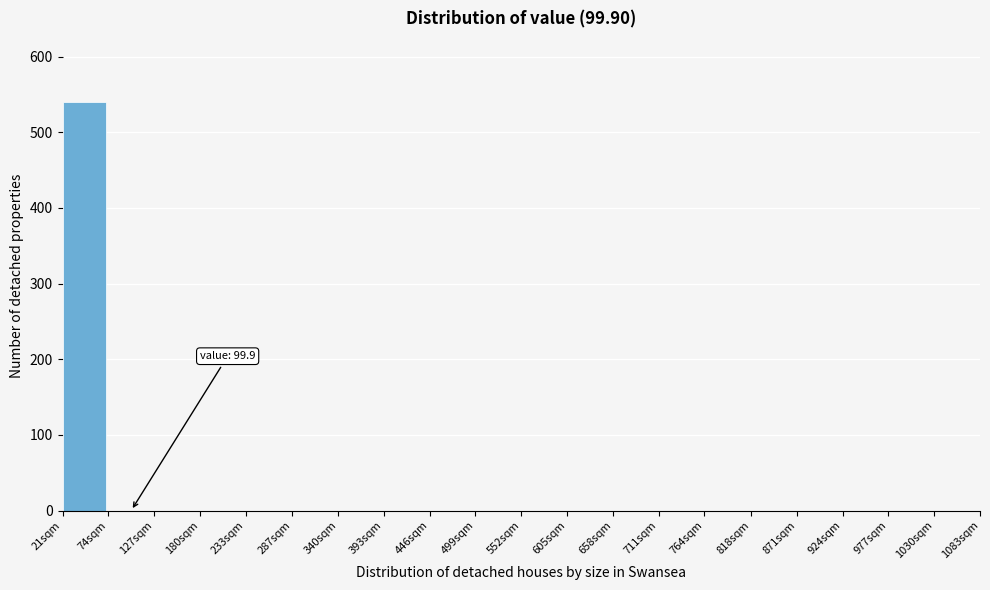

Reading right to left, what are all the values shown in this chart?

1030sqm=0	977sqm=0	924sqm=0	871sqm=0	818sqm=0	764sqm=0	711sqm=0	658sqm=0	605sqm=0	552sqm=0	499sqm=0	446sqm=0	393sqm=0	340sqm=0	287sqm=0	233sqm=0	180sqm=0	127sqm=0	74sqm=0	21sqm=540